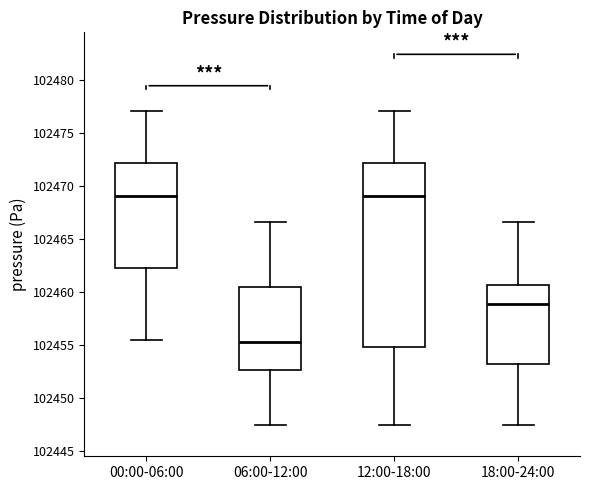

Reading left to right, read every box against the y-axis: the position of its median line, the range the box covers, and the ends of its whiskers. The values are not printed on the chart, so give them approximately, as read against the axis.

00:00-06:00: median 102469.0, box 102462.5 to 102472.0, whiskers 102455.5 to 102477.0
06:00-12:00: median 102455.5, box 102452.5 to 102460.5, whiskers 102447.5 to 102466.5
12:00-18:00: median 102469.0, box 102455.0 to 102472.0, whiskers 102447.5 to 102477.0
18:00-24:00: median 102459.0, box 102453.0 to 102460.5, whiskers 102447.5 to 102466.5